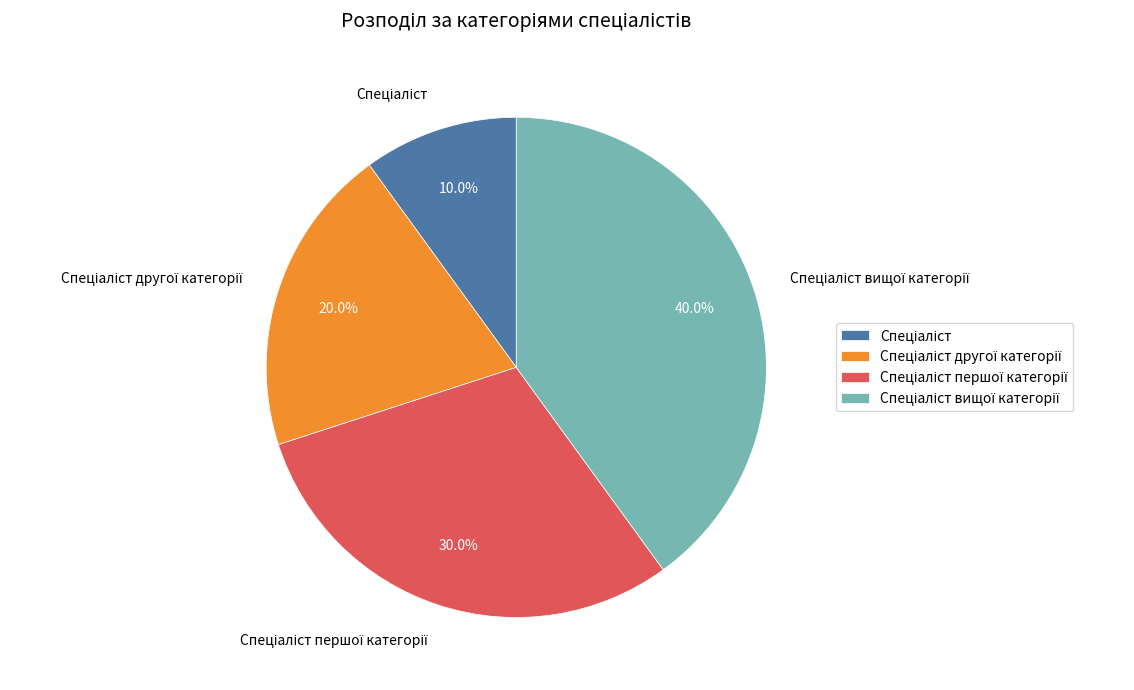

Does any single category account for the majority?

No